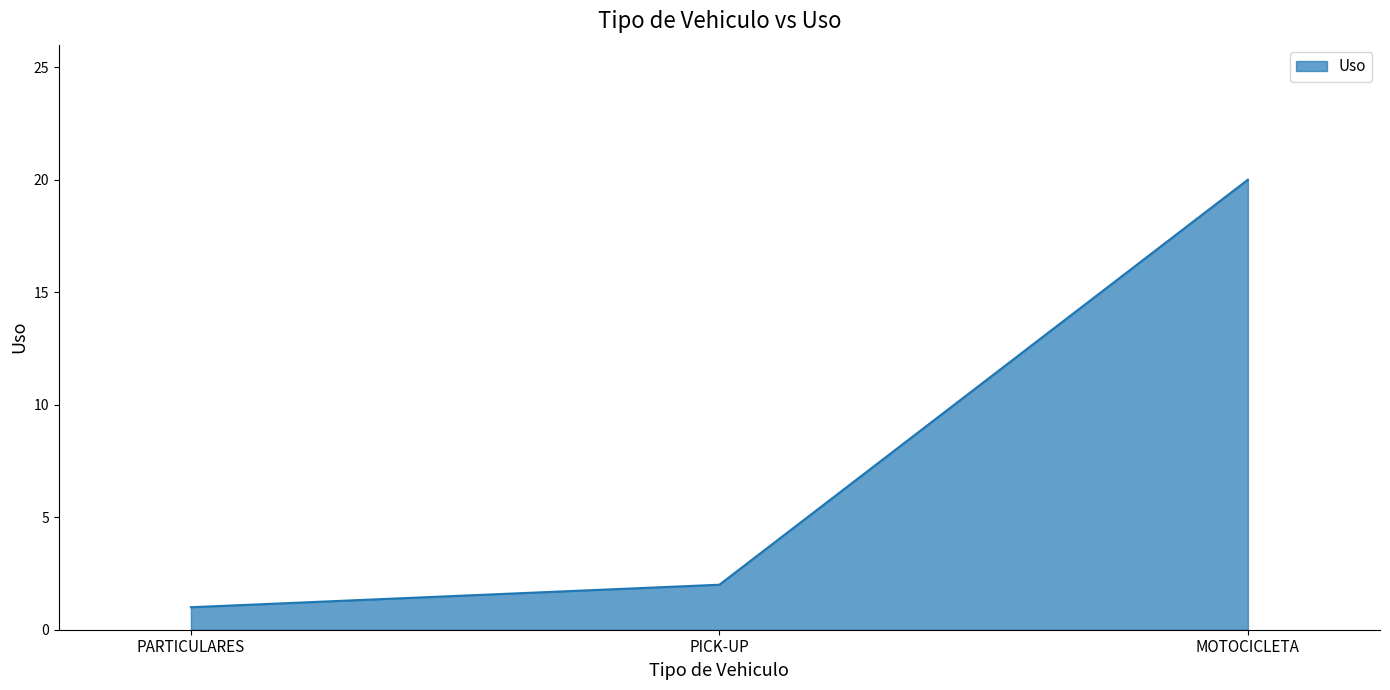

Reading left to right, list all the values displayed in this chart.

1	2	20